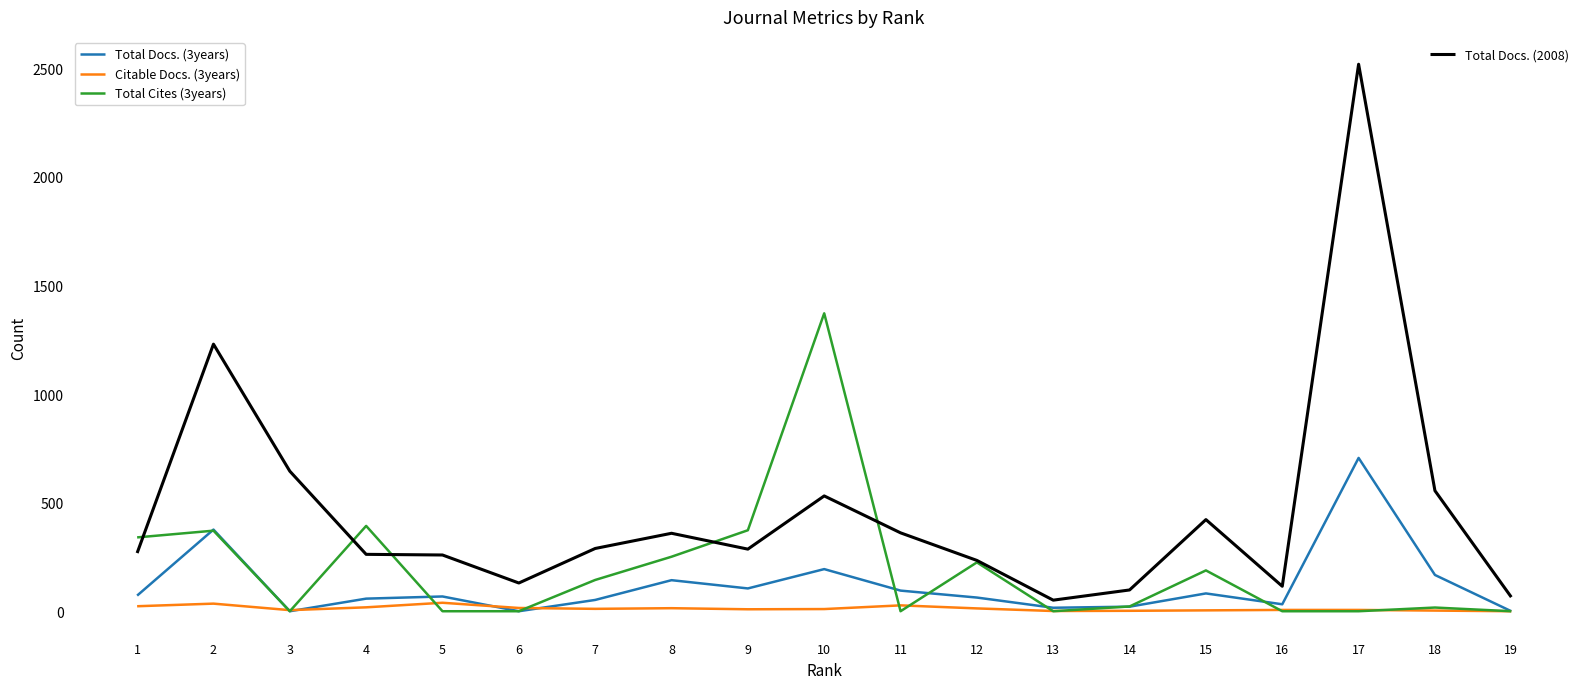

What is the maximum value shown in the chart?

2519